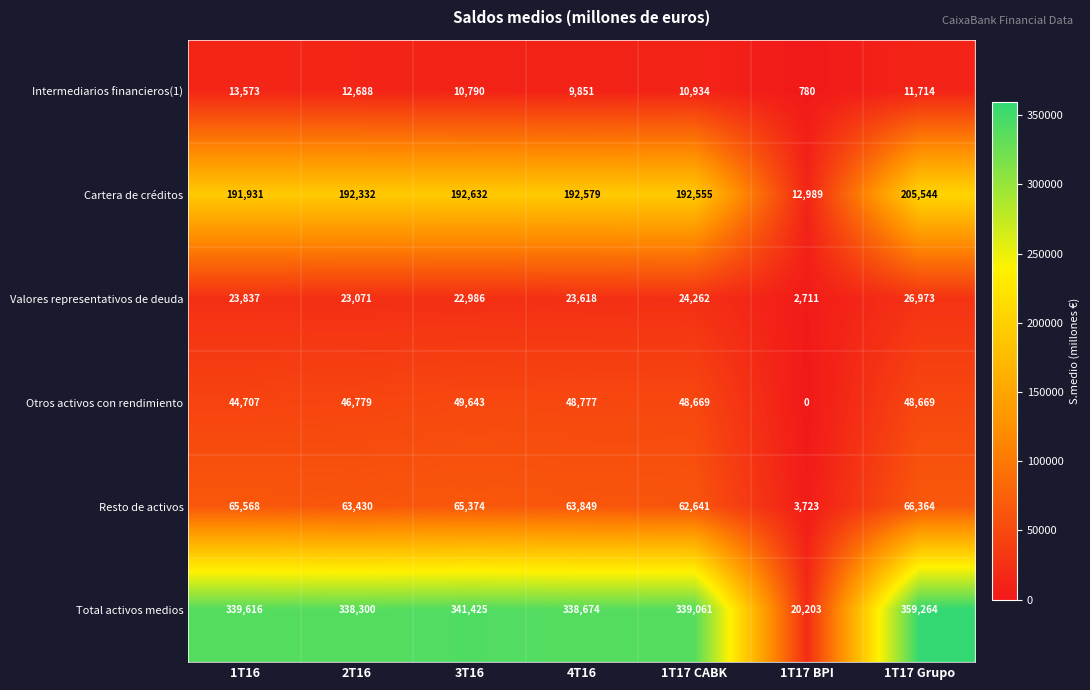

Which series has the largest total across all categories?

Total activos medios